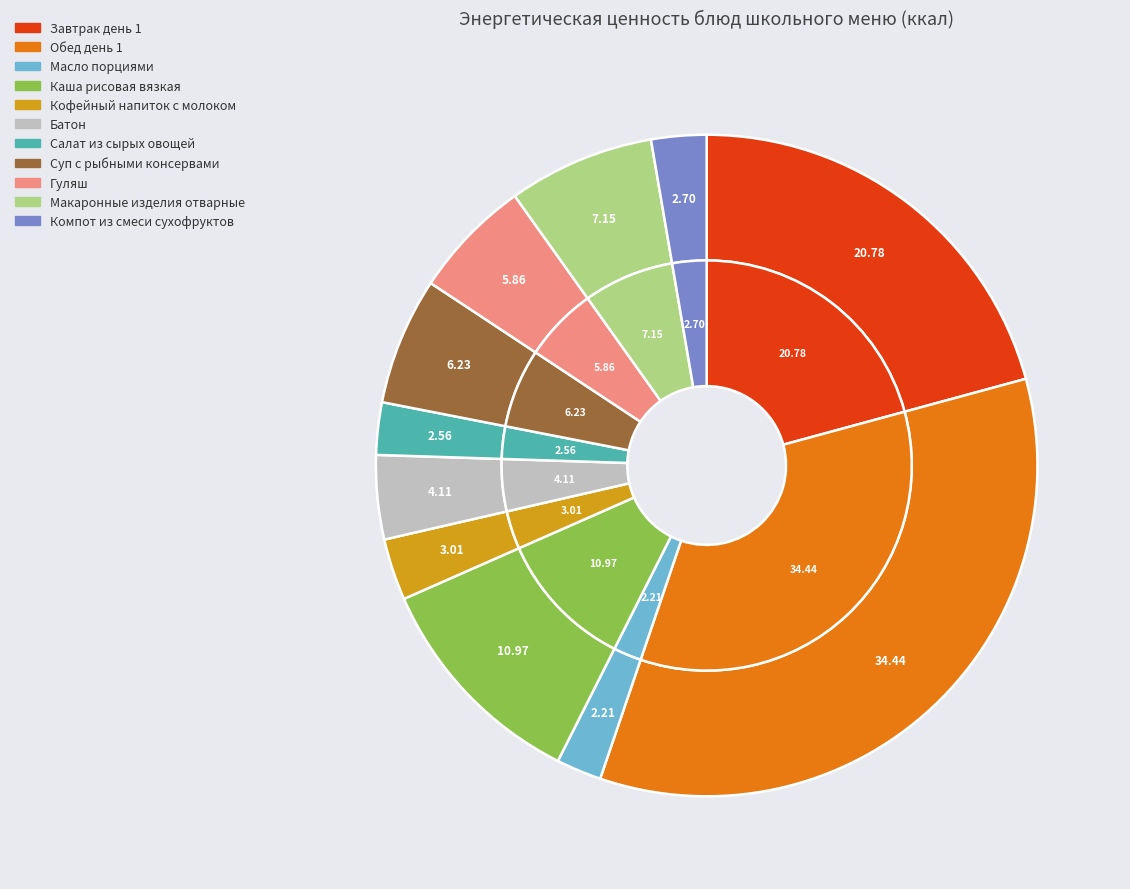

To the nearest percent, what portion does Каша рисовая вязкая represent?

11%